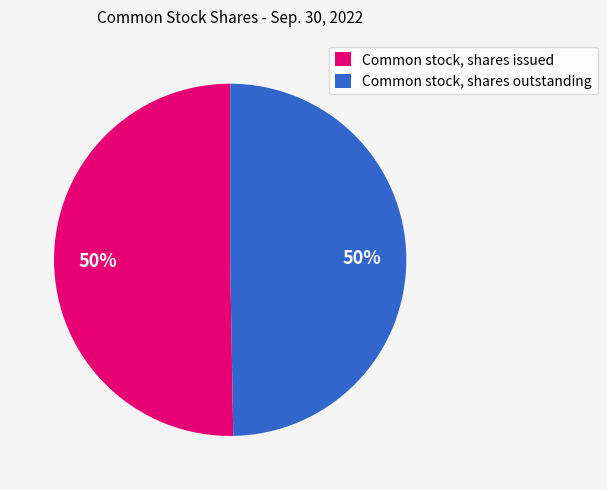

To the nearest percent, what is the combined percentage of Common stock, shares outstanding and Common stock, shares issued?

100%